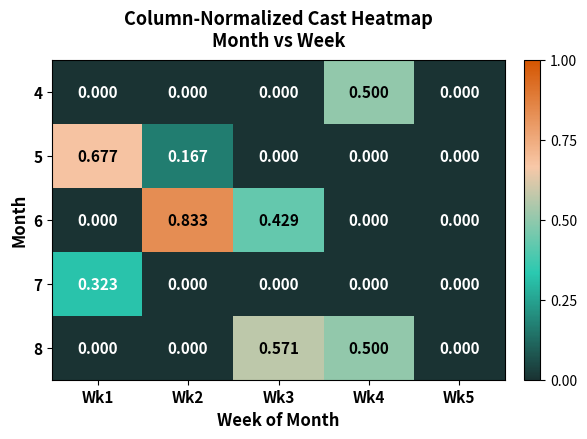

Count the number of categories in the chart.

5